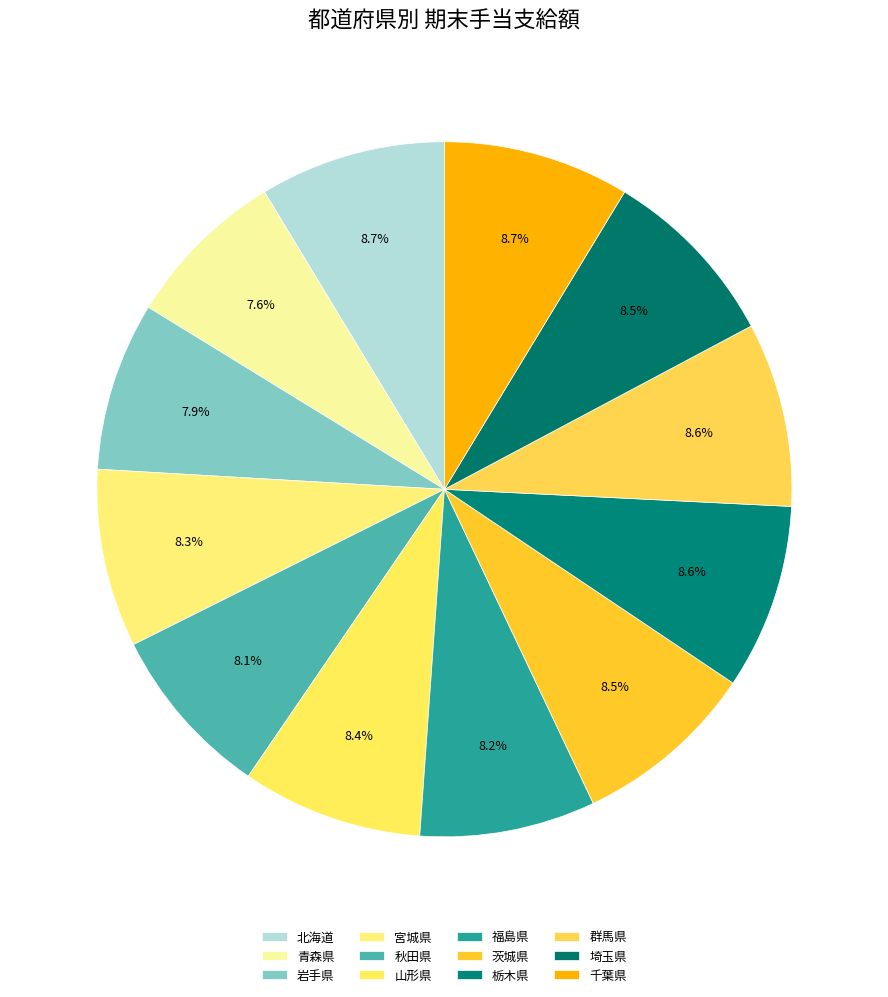

How many segments does this pie chart have?

12